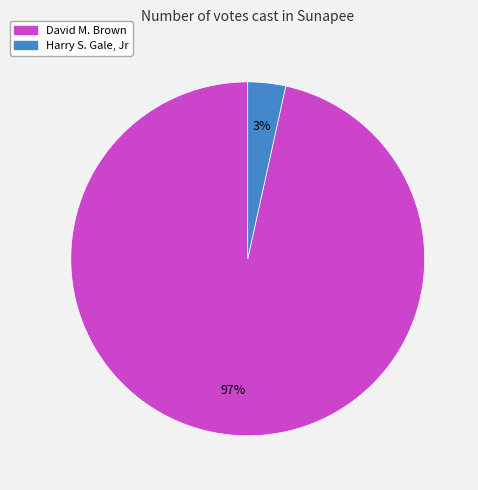

How many segments does this pie chart have?

2